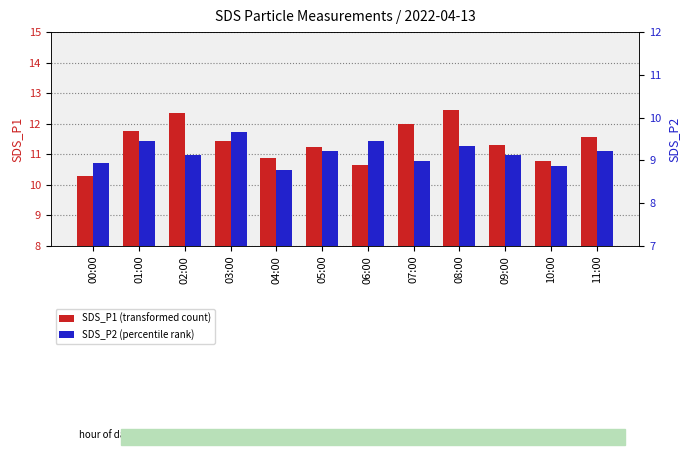

Reading right to left, list all the values displayed in this chart.

SDS_P1 (transformed count): 11:00=11.6	10:00=10.8	09:00=11.3	08:00=12.4	07:00=12.0	06:00=10.7	05:00=11.2	04:00=10.9	03:00=11.4	02:00=12.3	01:00=11.8	00:00=10.3
SDS_P2 (percentile rank): 11:00=9.2	10:00=8.9	09:00=9.1	08:00=9.3	07:00=9.0	06:00=9.4	05:00=9.2	04:00=8.8	03:00=9.7	02:00=9.1	01:00=9.4	00:00=8.9